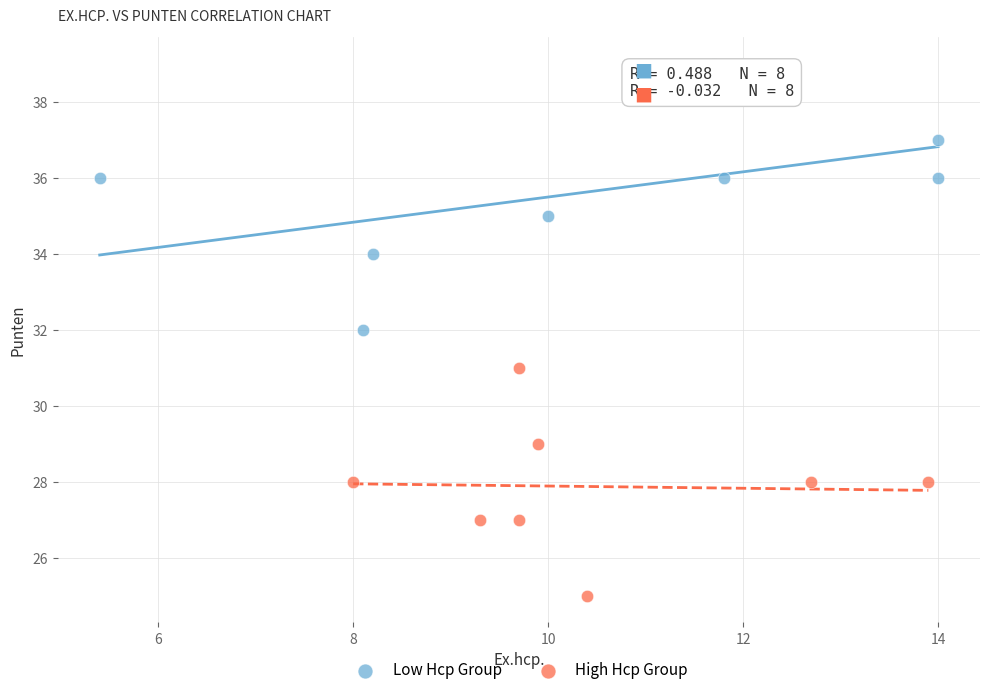

Which series contains the highest Y value?

Low Hcp Group